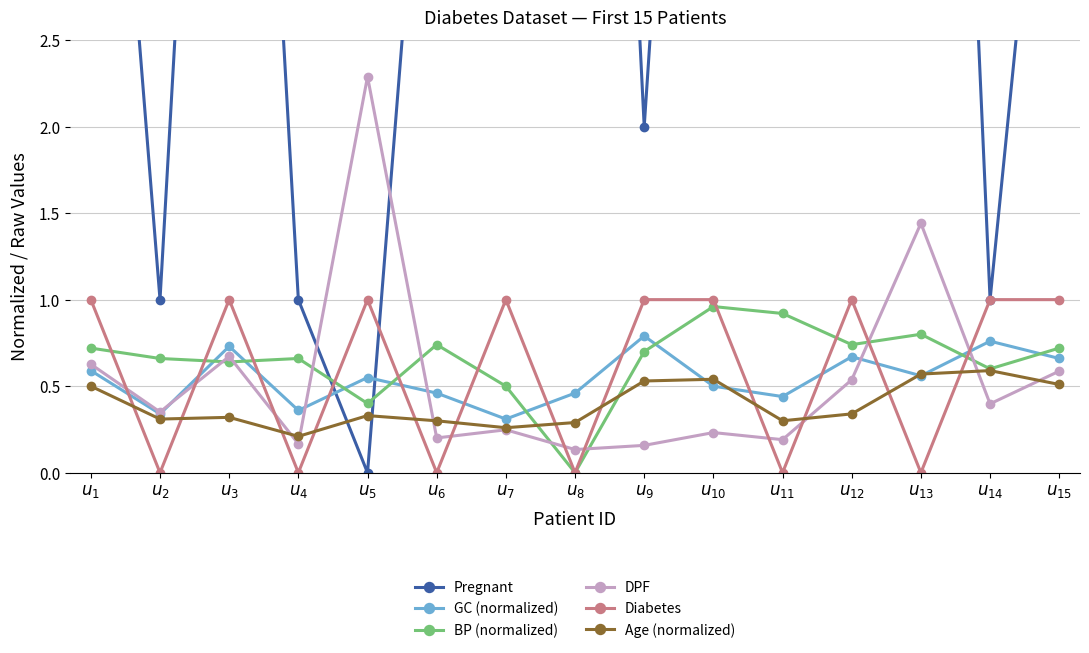

Reading left to right, extract all data points from this chart.

Pregnant: $u_{1}$=6.0	$u_{2}$=1.0	$u_{3}$=8.0	$u_{4}$=1.0	$u_{5}$=0.0	$u_{6}$=5.0	$u_{7}$=3.0	$u_{8}$=10.0	$u_{9}$=2.0	$u_{10}$=8.0	$u_{11}$=4.0	$u_{12}$=10.0	$u_{13}$=10.0	$u_{14}$=1.0	$u_{15}$=5.0
GC (normalized): $u_{1}$=0.6	$u_{2}$=0.3	$u_{3}$=0.7	$u_{4}$=0.4	$u_{5}$=0.6	$u_{6}$=0.5	$u_{7}$=0.3	$u_{8}$=0.5	$u_{9}$=0.8	$u_{10}$=0.5	$u_{11}$=0.4	$u_{12}$=0.7	$u_{13}$=0.6	$u_{14}$=0.8	$u_{15}$=0.7
BP (normalized): $u_{1}$=0.7	$u_{2}$=0.7	$u_{3}$=0.6	$u_{4}$=0.7	$u_{5}$=0.4	$u_{6}$=0.7	$u_{7}$=0.5	$u_{8}$=0.0	$u_{9}$=0.7	$u_{10}$=1.0	$u_{11}$=0.9	$u_{12}$=0.7	$u_{13}$=0.8	$u_{14}$=0.6	$u_{15}$=0.7
DPF: $u_{1}$=0.6	$u_{2}$=0.4	$u_{3}$=0.7	$u_{4}$=0.2	$u_{5}$=2.3	$u_{6}$=0.2	$u_{7}$=0.2	$u_{8}$=0.1	$u_{9}$=0.2	$u_{10}$=0.2	$u_{11}$=0.2	$u_{12}$=0.5	$u_{13}$=1.4	$u_{14}$=0.4	$u_{15}$=0.6
Diabetes: $u_{1}$=1.0	$u_{2}$=0.0	$u_{3}$=1.0	$u_{4}$=0.0	$u_{5}$=1.0	$u_{6}$=0.0	$u_{7}$=1.0	$u_{8}$=0.0	$u_{9}$=1.0	$u_{10}$=1.0	$u_{11}$=0.0	$u_{12}$=1.0	$u_{13}$=0.0	$u_{14}$=1.0	$u_{15}$=1.0
Age (normalized): $u_{1}$=0.5	$u_{2}$=0.3	$u_{3}$=0.3	$u_{4}$=0.2	$u_{5}$=0.3	$u_{6}$=0.3	$u_{7}$=0.3	$u_{8}$=0.3	$u_{9}$=0.5	$u_{10}$=0.5	$u_{11}$=0.3	$u_{12}$=0.3	$u_{13}$=0.6	$u_{14}$=0.6	$u_{15}$=0.5